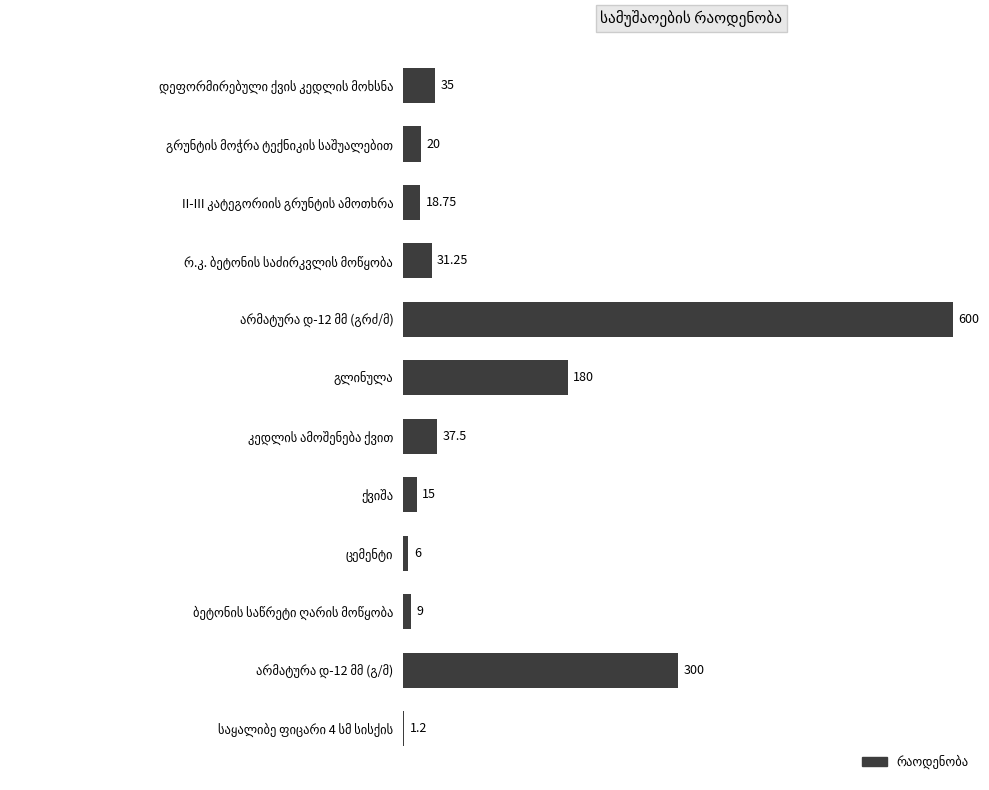

How many data points are above 31?

6